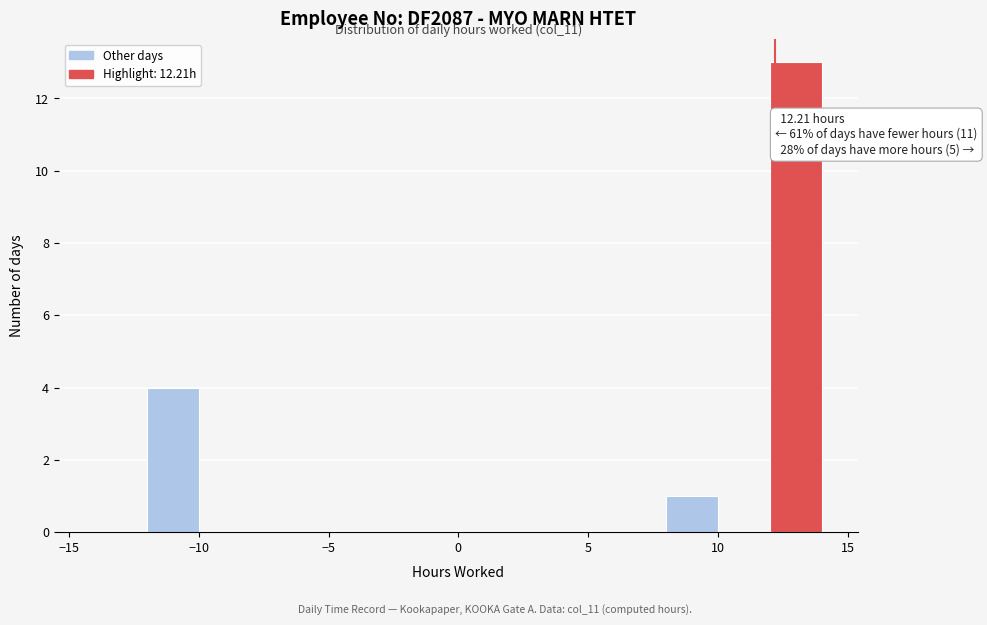

Over which range of the x-axis is the bar tallest?

12 to 14